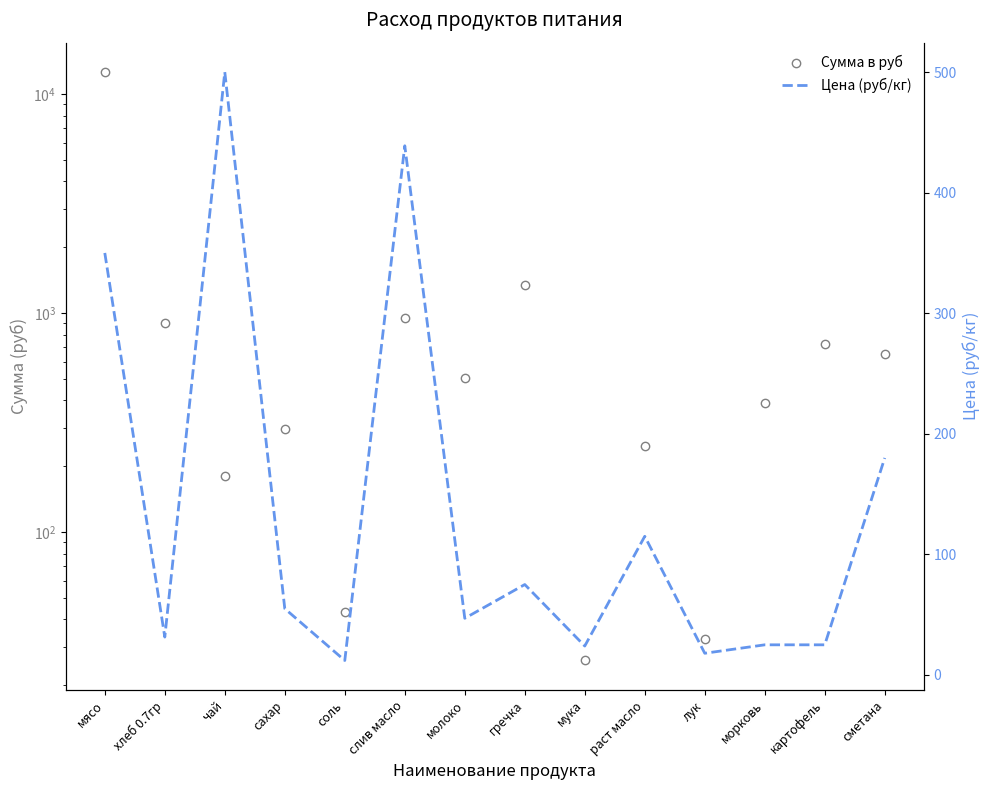

What is the label of the 2nd point from the left?

хлеб 0.7гр